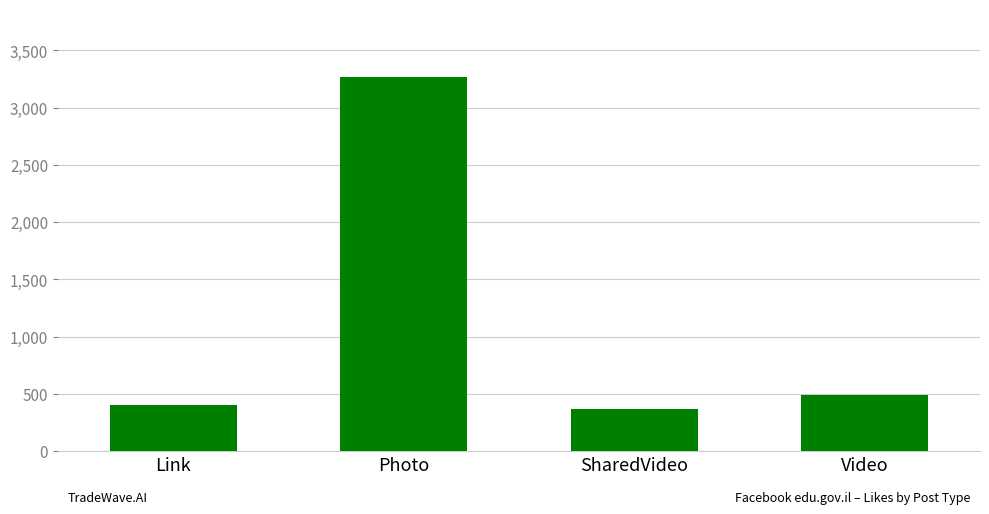

What is the smallest value displayed?

368